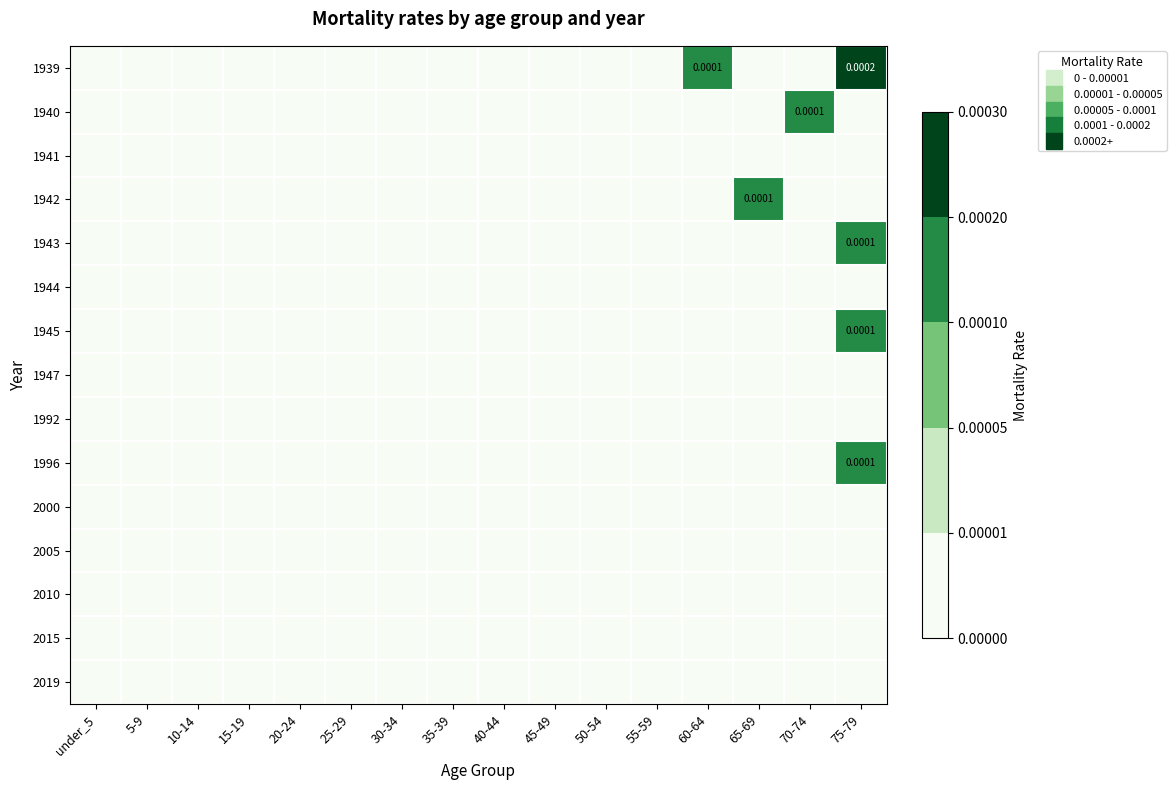

Which has a higher value, 15-19 or 65-69?

15-19